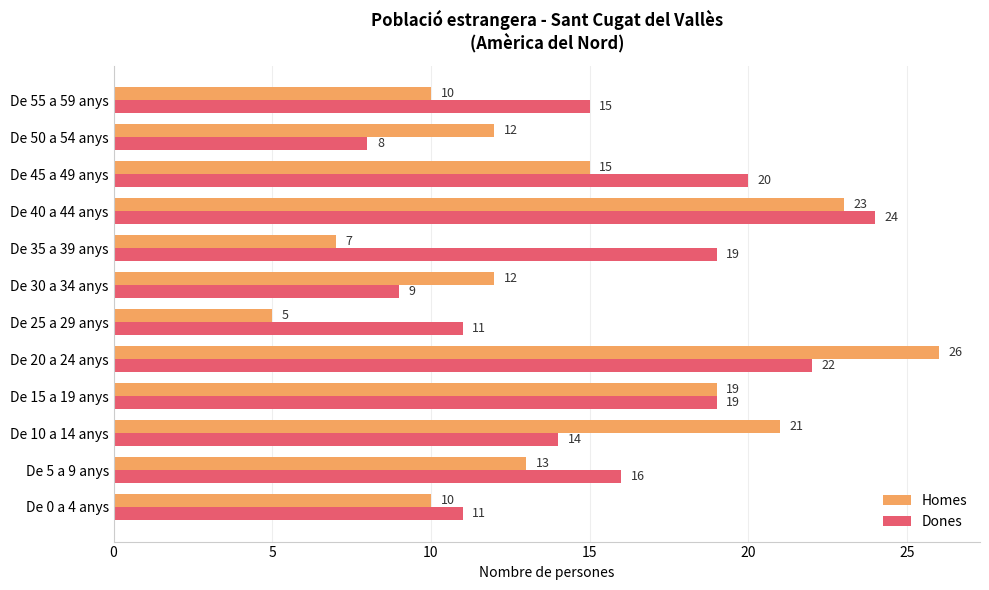

Is it true that Dones equals 19 at De 15 a 19 anys?

True